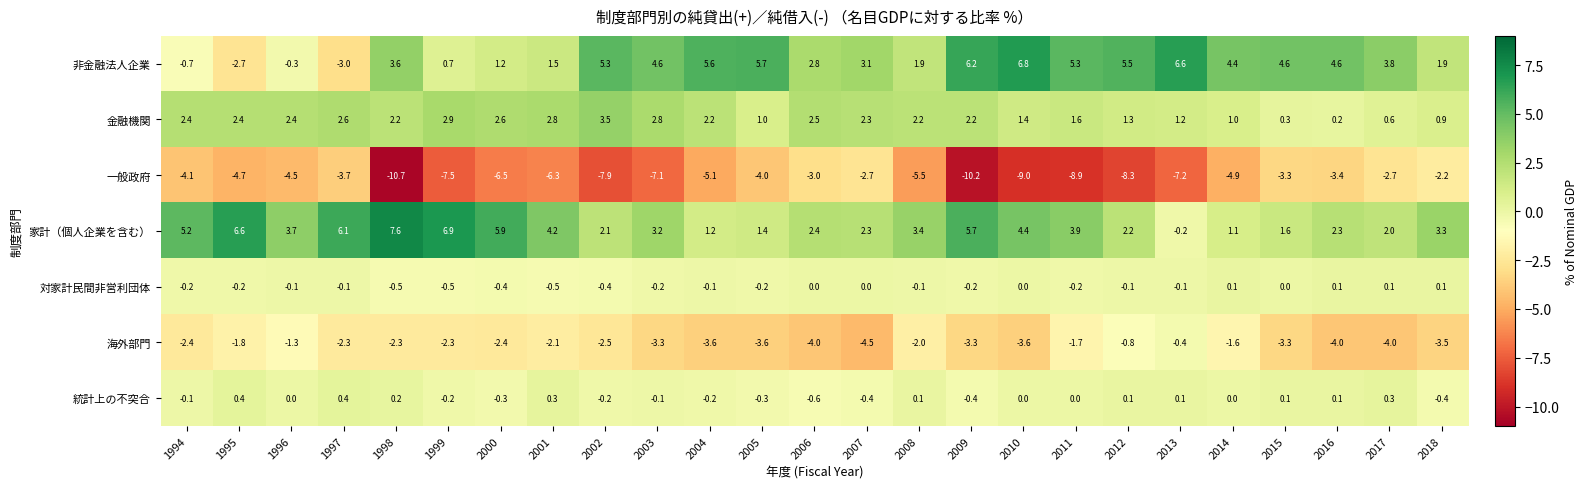

How many distinct data groups are displayed?

7